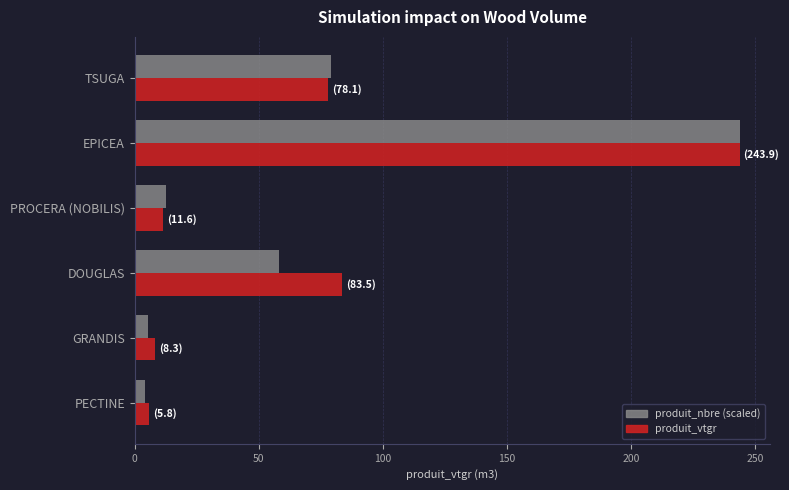

What is the average value of the produit_vtgr series?

71.9